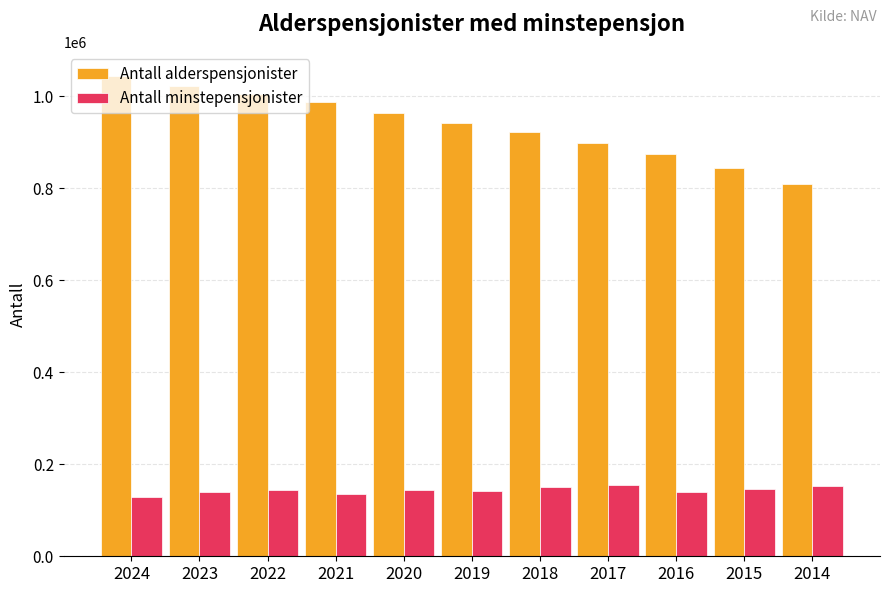

How many data points in Antall minstepensjonister are less than 143164?

5